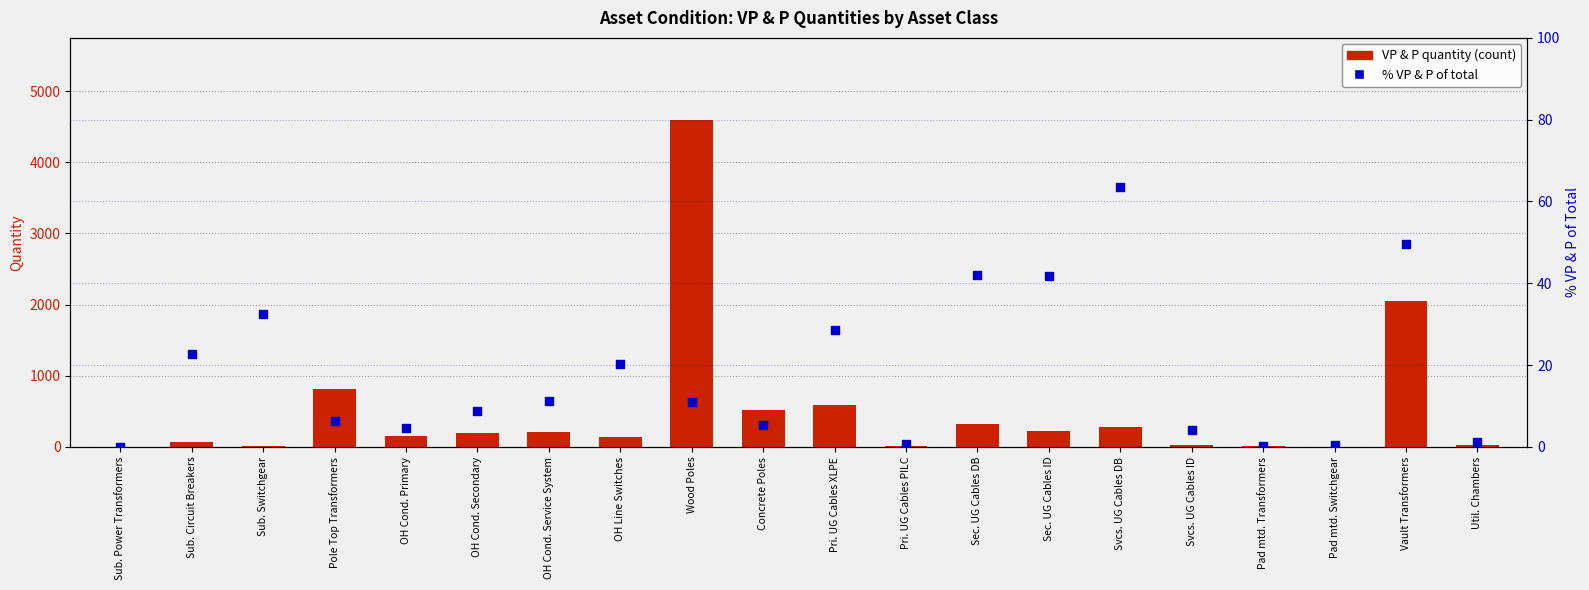

At which category is the sum across all series the highest?

Wood Poles